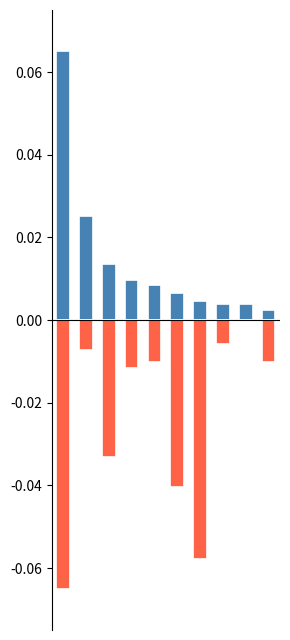

Is it true that Self-citations equals -0.0 at 4?

True